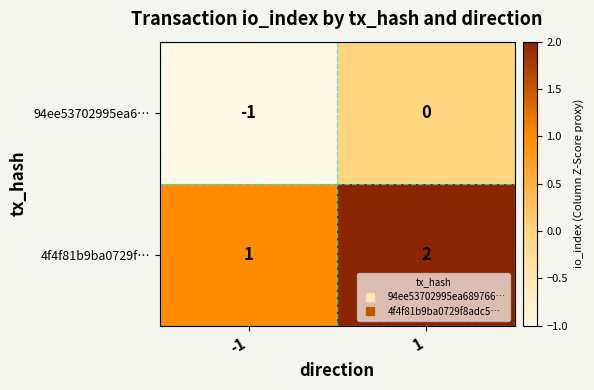

What is the difference between the highest and lowest values at -1?

2